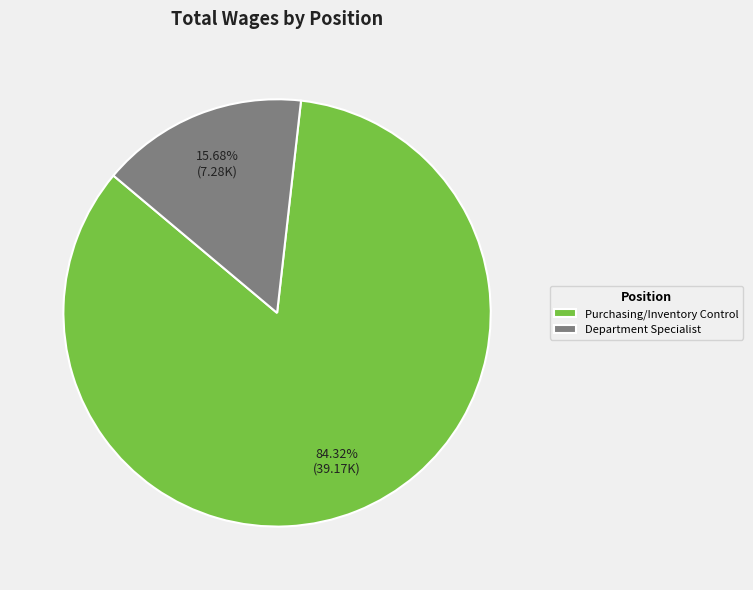

To the nearest percent, what is the difference between the largest and smallest slice percentages?

69%